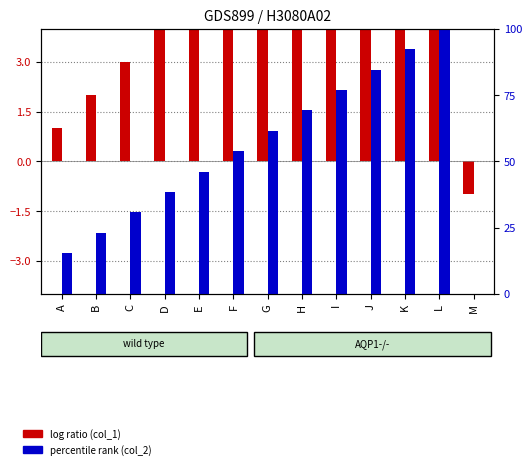

Which series has the largest total across all categories?

col_2 (percentile rank)